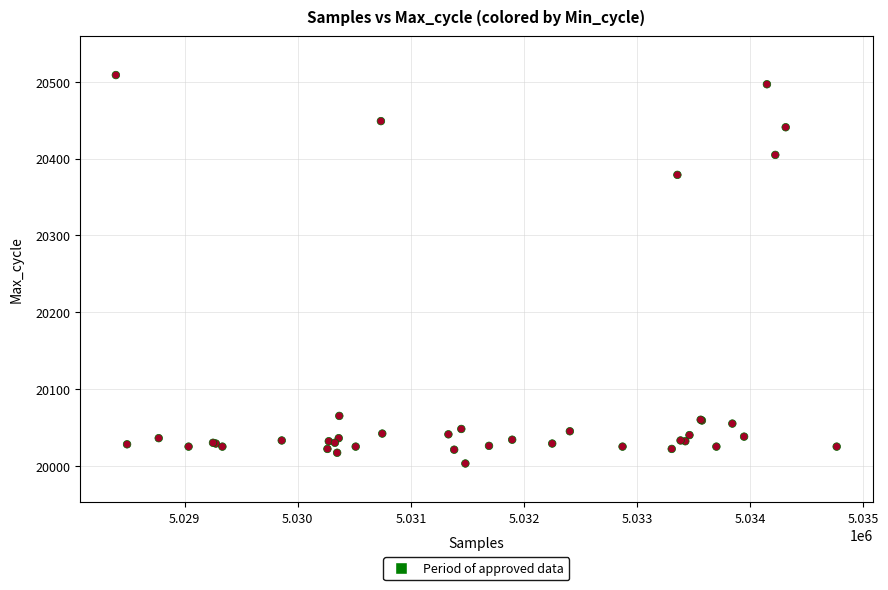

What Y value in the scatter plot is closest to 20256?

20379